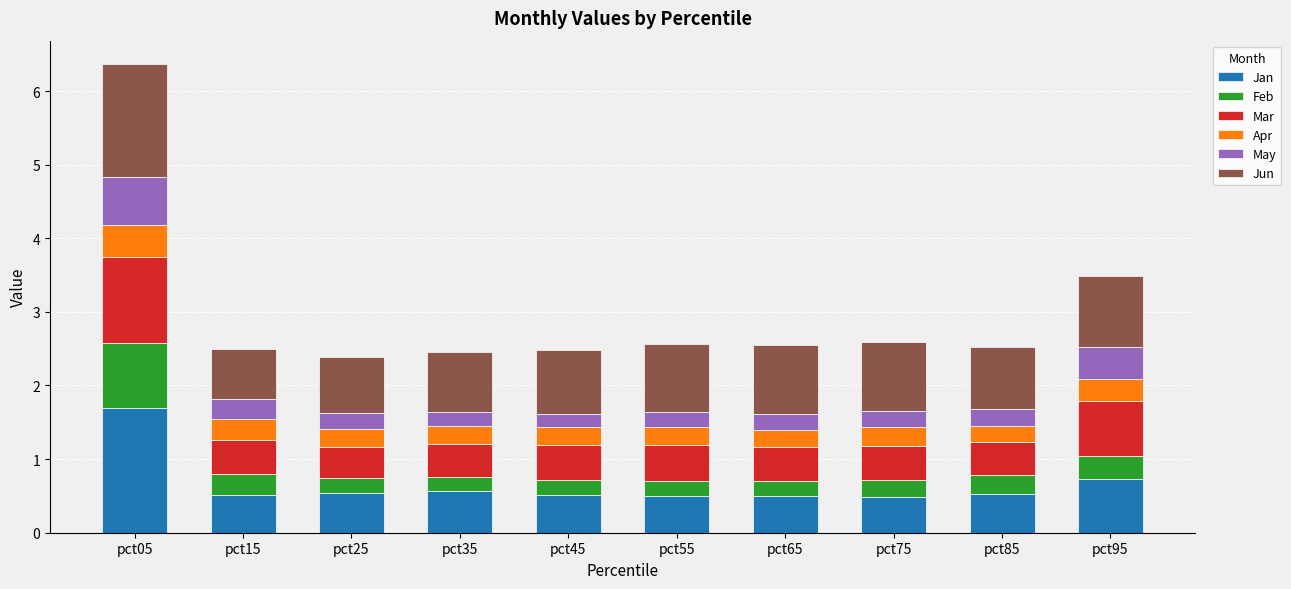

What is the minimum value for Jan?

0.5